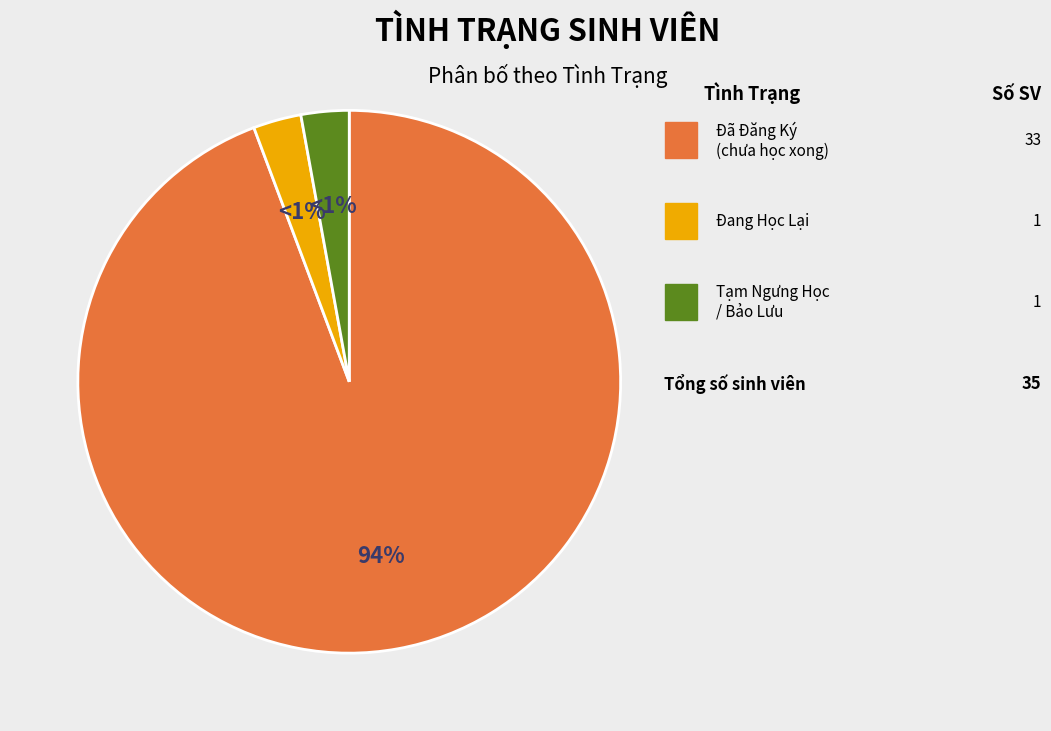

Does Tạm Ngưng Học / Bảo Lưu account for over 50% of the chart?

No